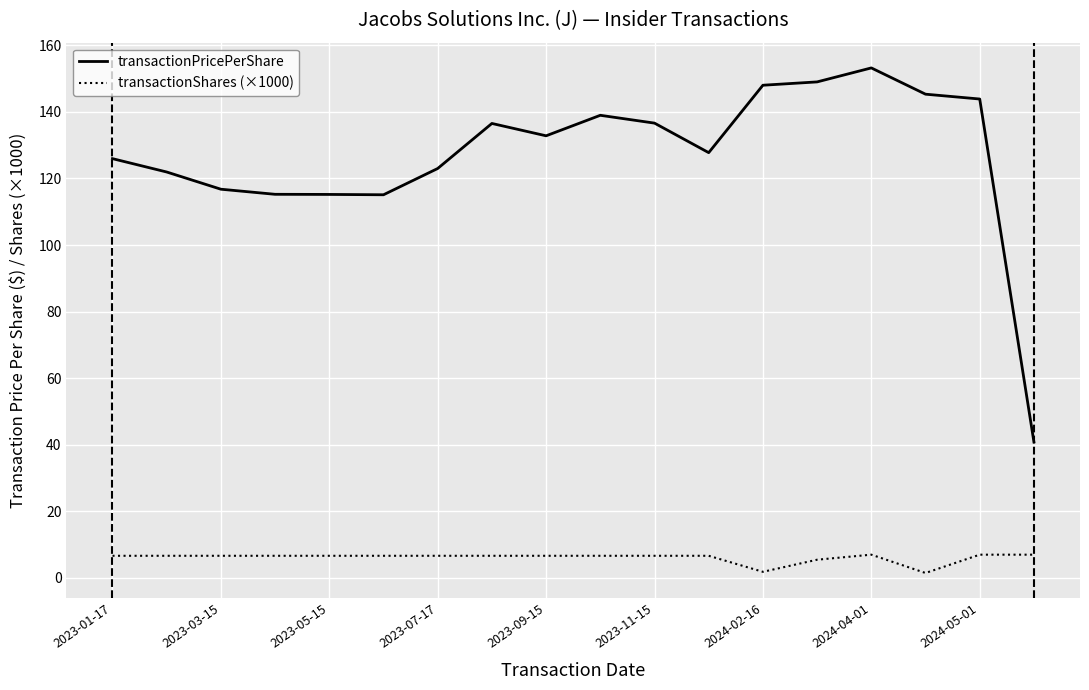

Which series has the widest spread of values?

transactionPricePerShare